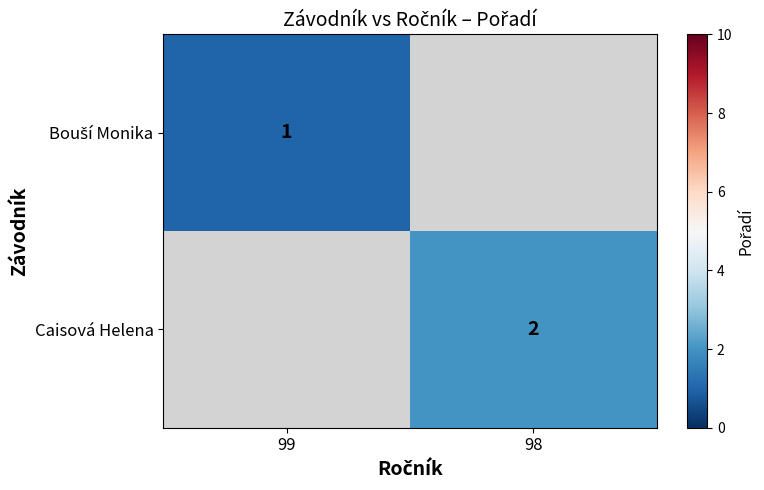

Is it true that Caisová Helena equals 2 at 98?

True